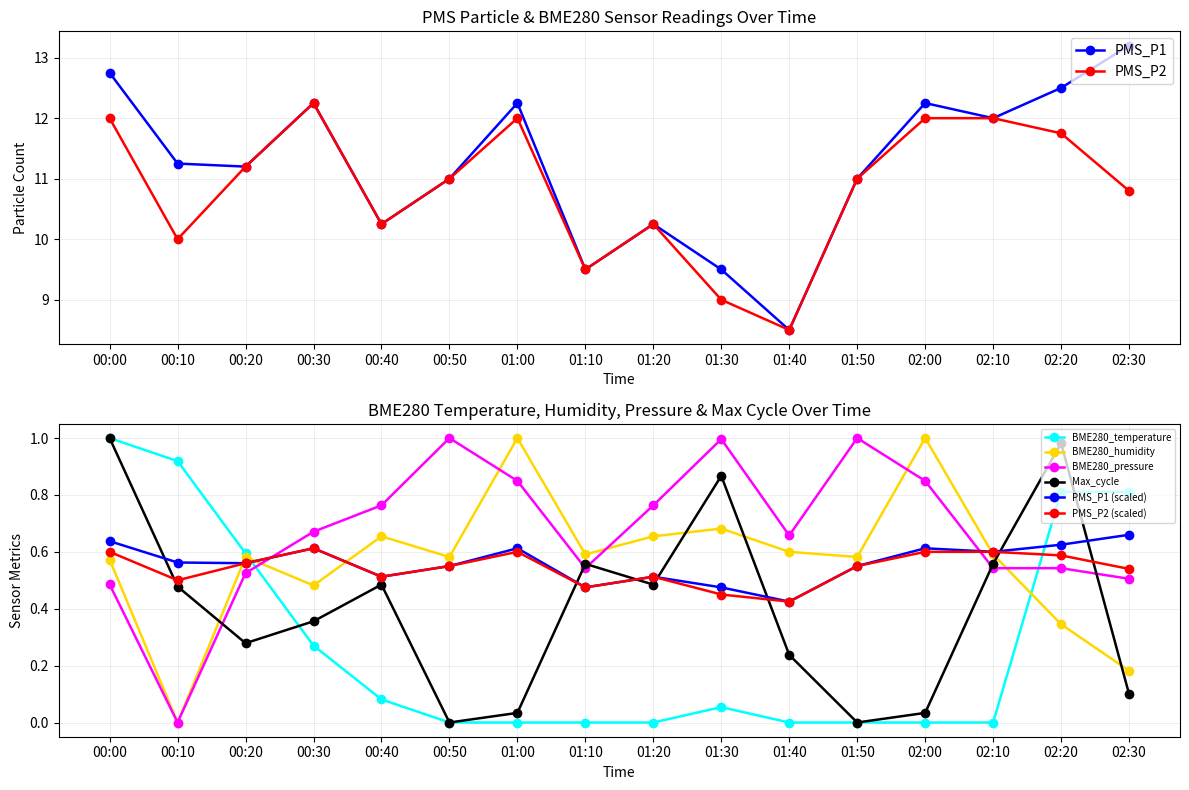

What is the label of the 16th point from the left?

02:30